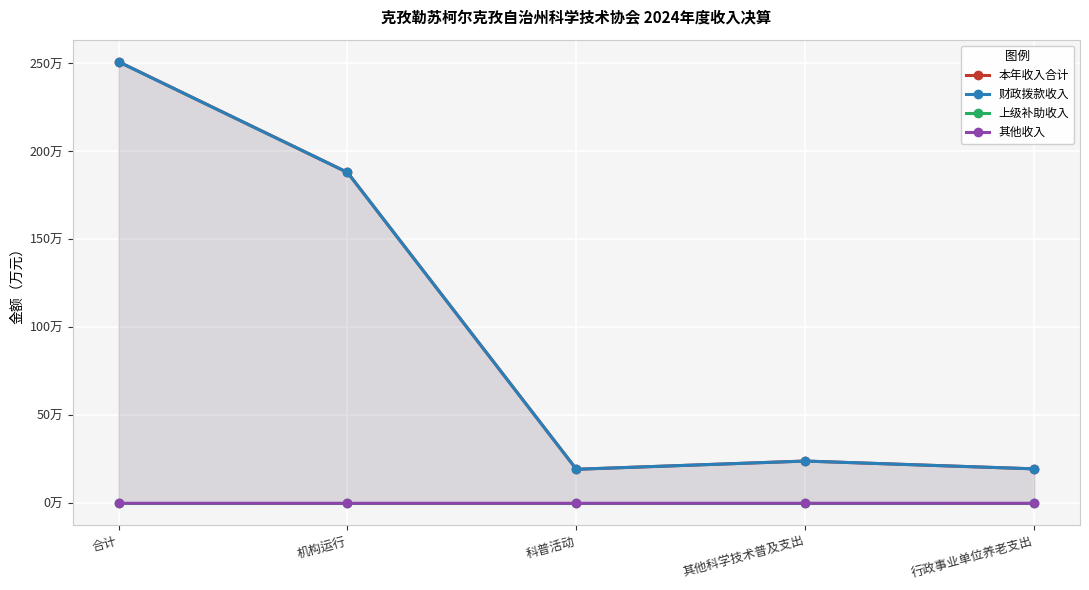

What is the greatest value displayed?

250.9